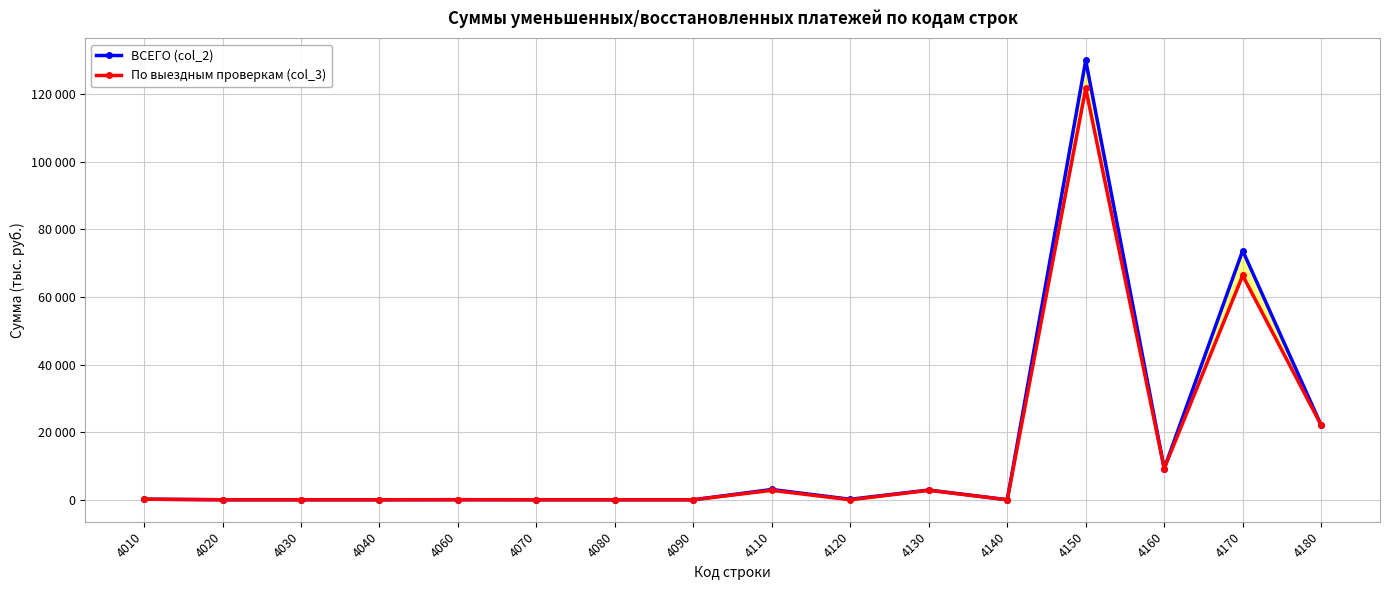

What is the value of the ВСЕГО (col_2) point at the 5th from the left?

24